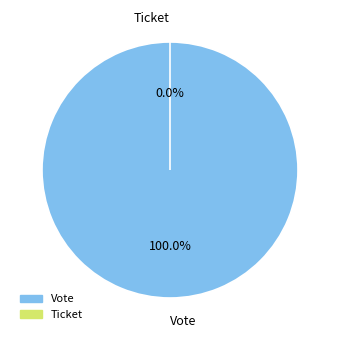

What is the largest slice in the pie chart?

Vote